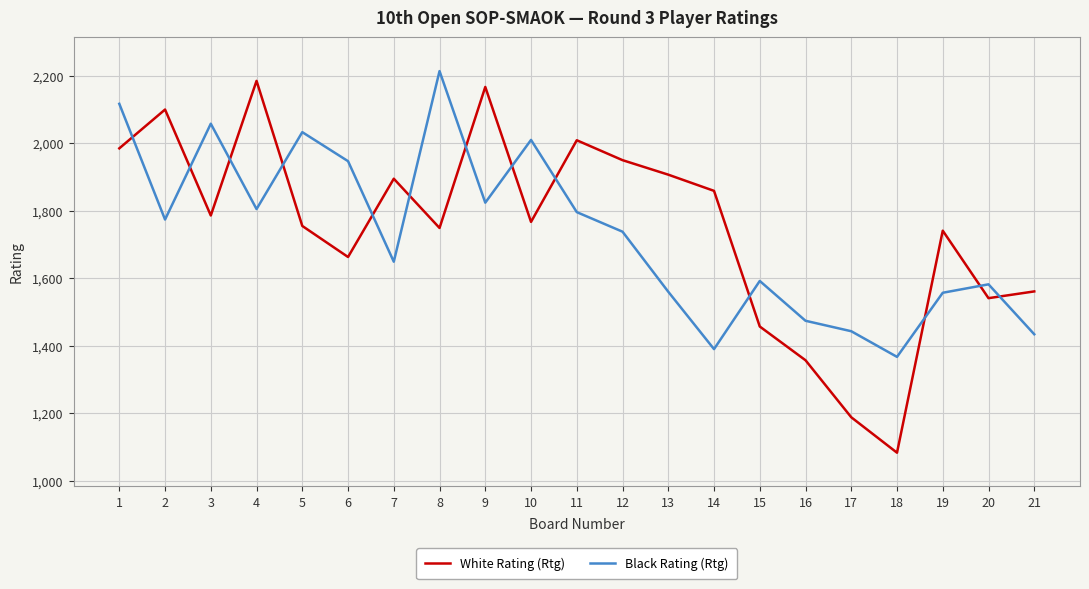

Rank the series by their maximum value, from lowest to highest.

White Rating (Rtg), Black Rating (Rtg)